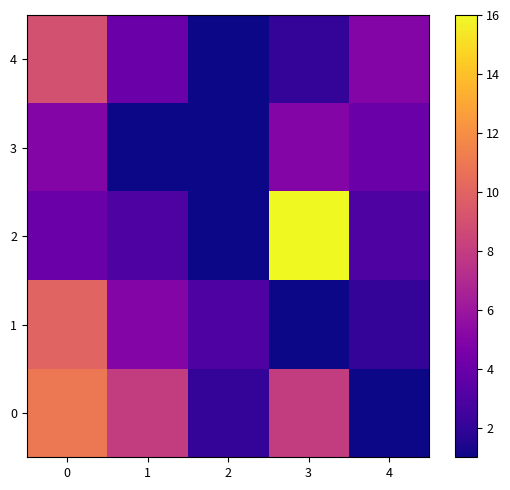

What is the minimum value shown in the chart?

1